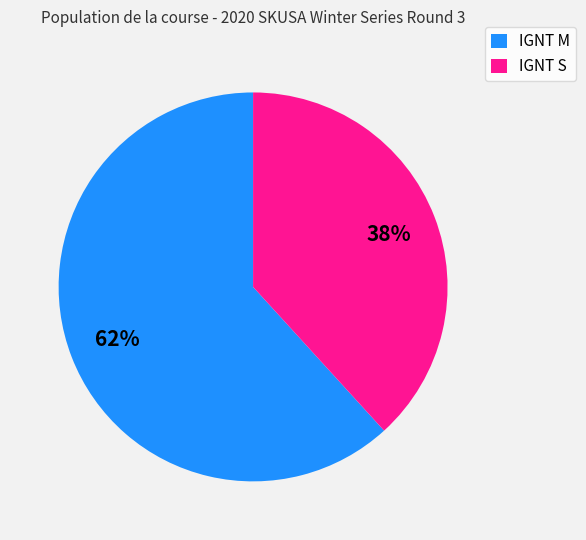

Rank the categories by value from highest to lowest.

IGNT M, IGNT S